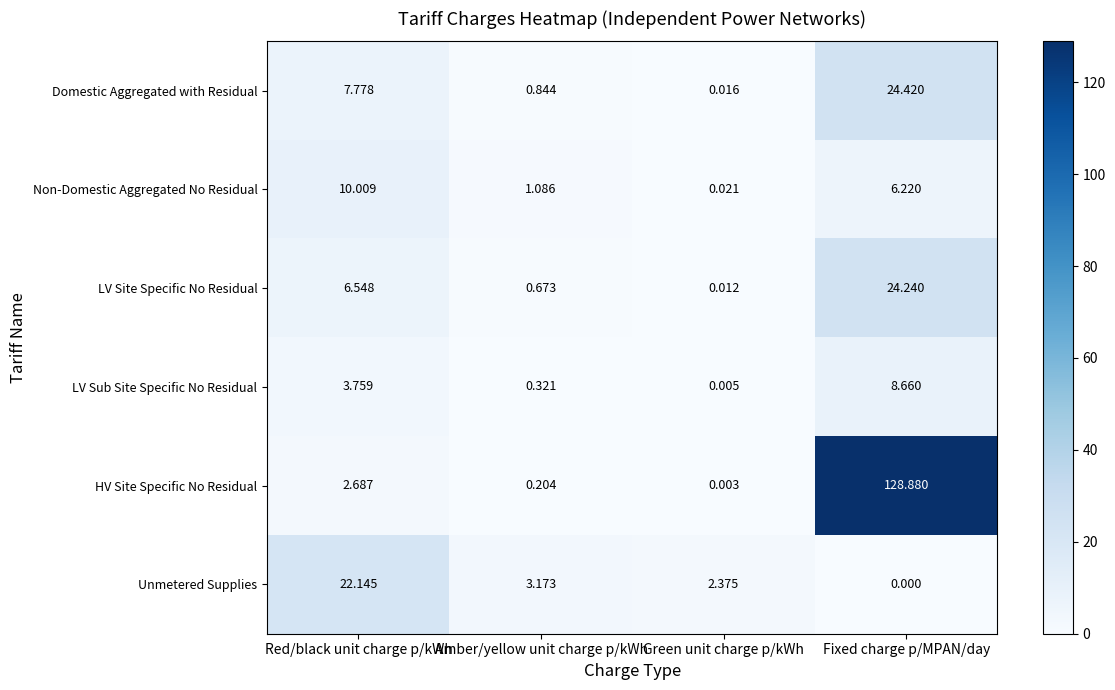

Rank the series at Green unit charge p/kWh from highest to lowest value.

Unmetered Supplies, Non-Domestic Aggregated No Residual, Domestic Aggregated with Residual, LV Site Specific No Residual, LV Sub Site Specific No Residual, HV Site Specific No Residual